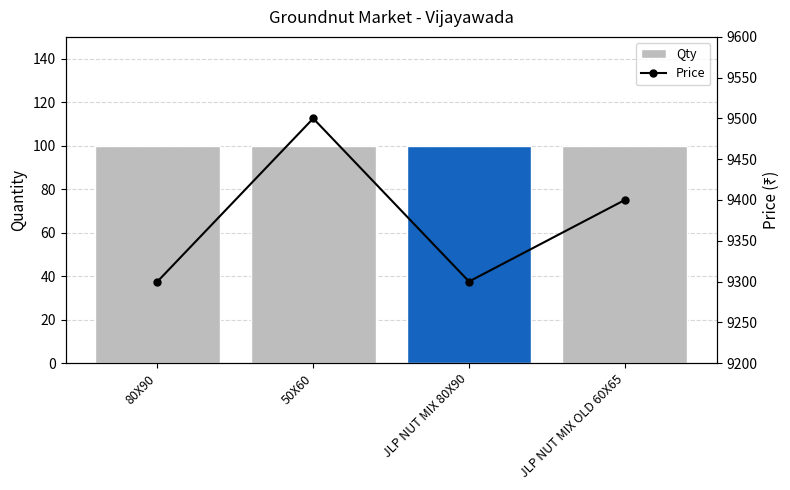

Which series has the largest total across all categories?

Price